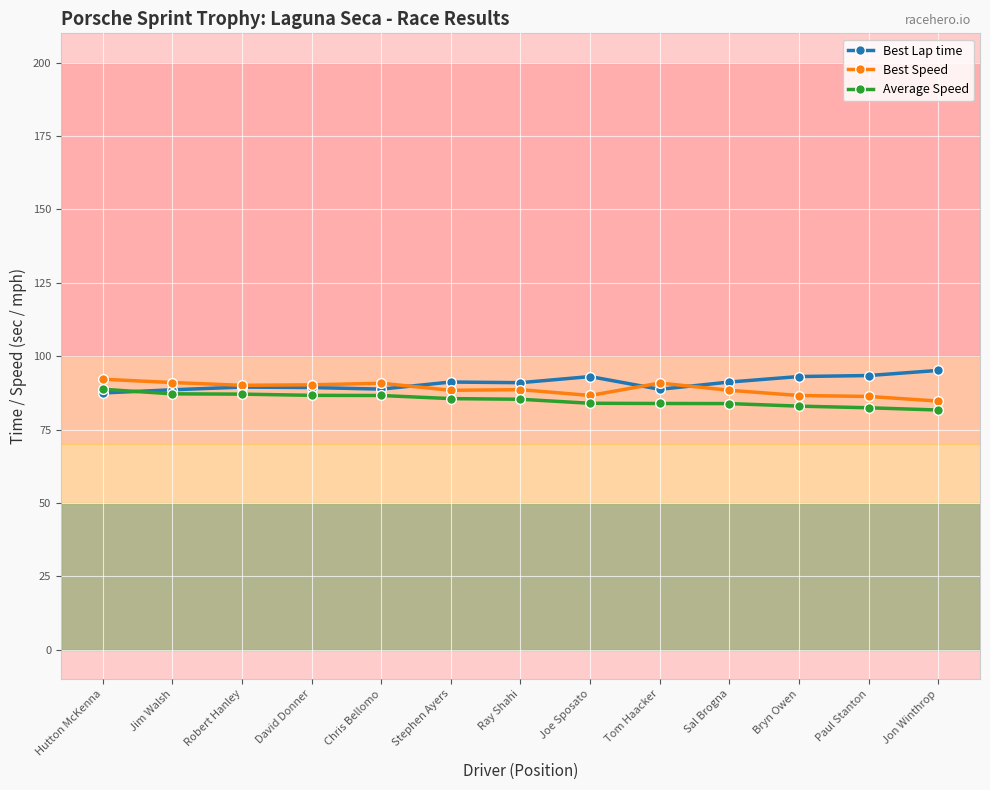

What are all the series names shown in the legend?

Best Lap time, Best Speed, Average Speed